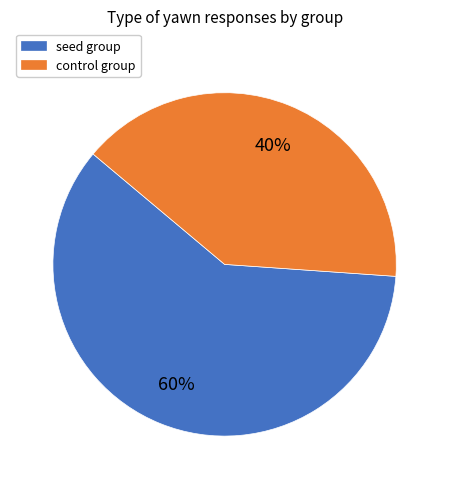

What is the ratio of the value at control to the value at seed?

0.7